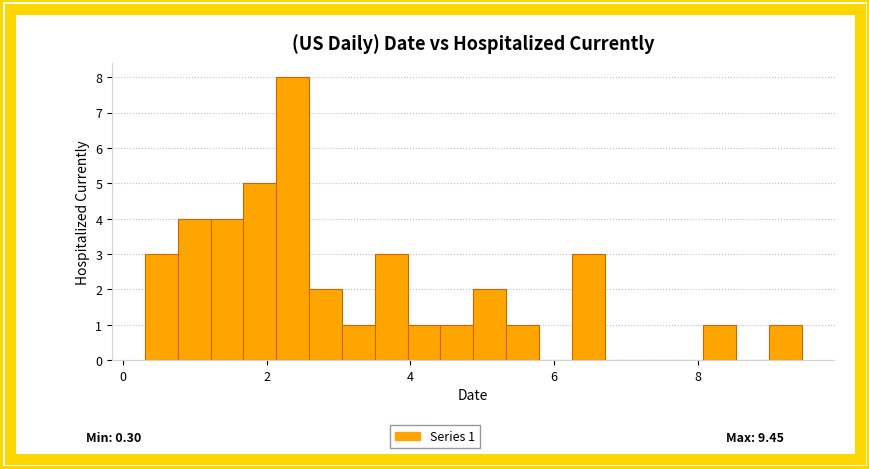

Read against the x-axis, roughly where is the centre of the tallest bar?

2.4